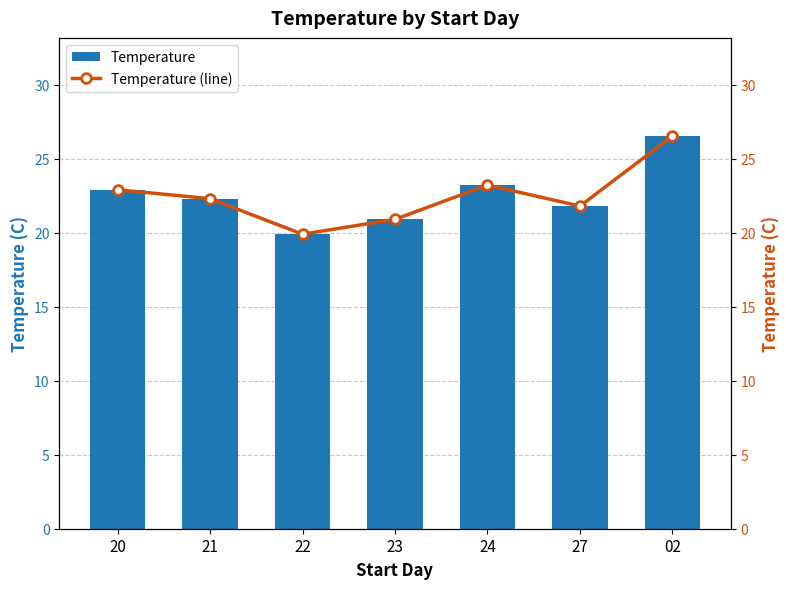

What position from the left is 20?

1